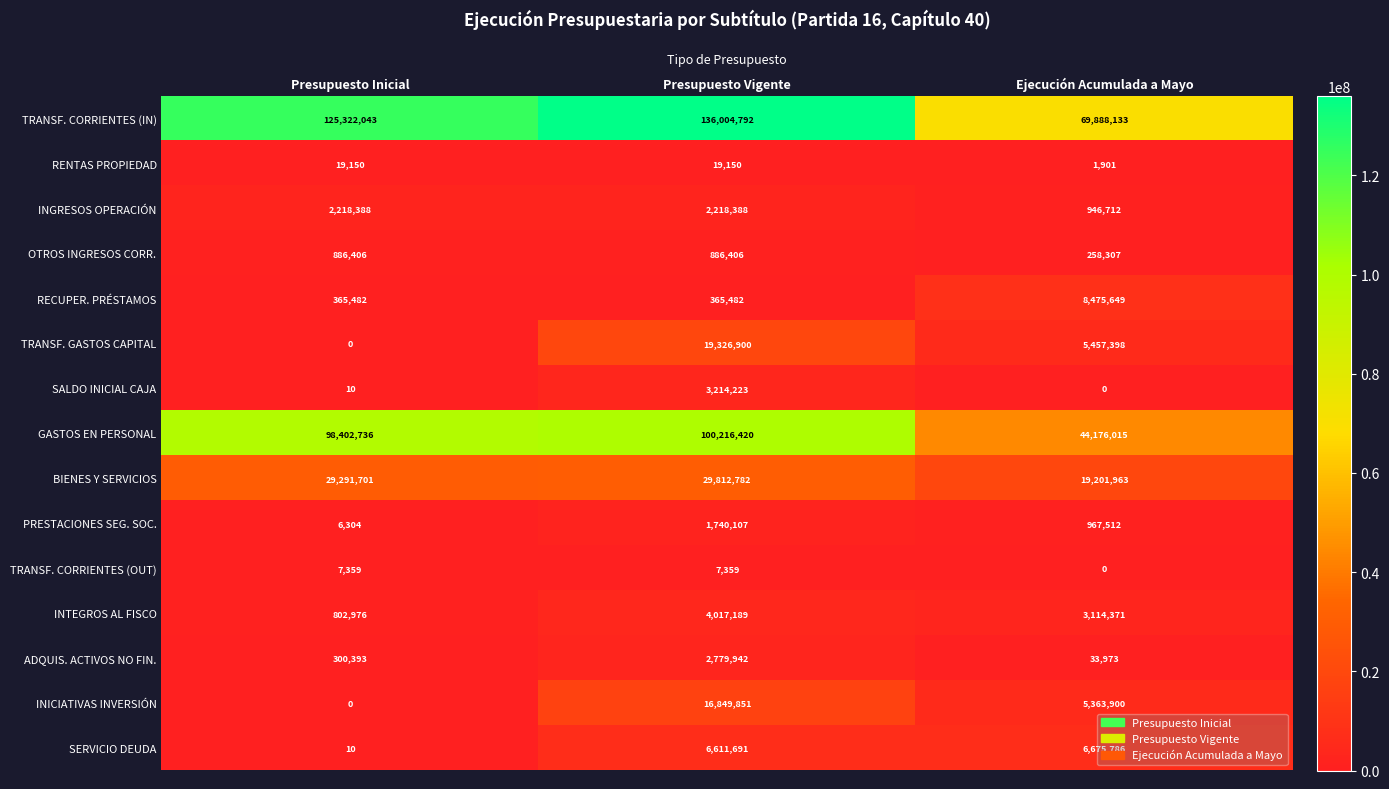

At how many categories does at least one series exceed 129855728?

1